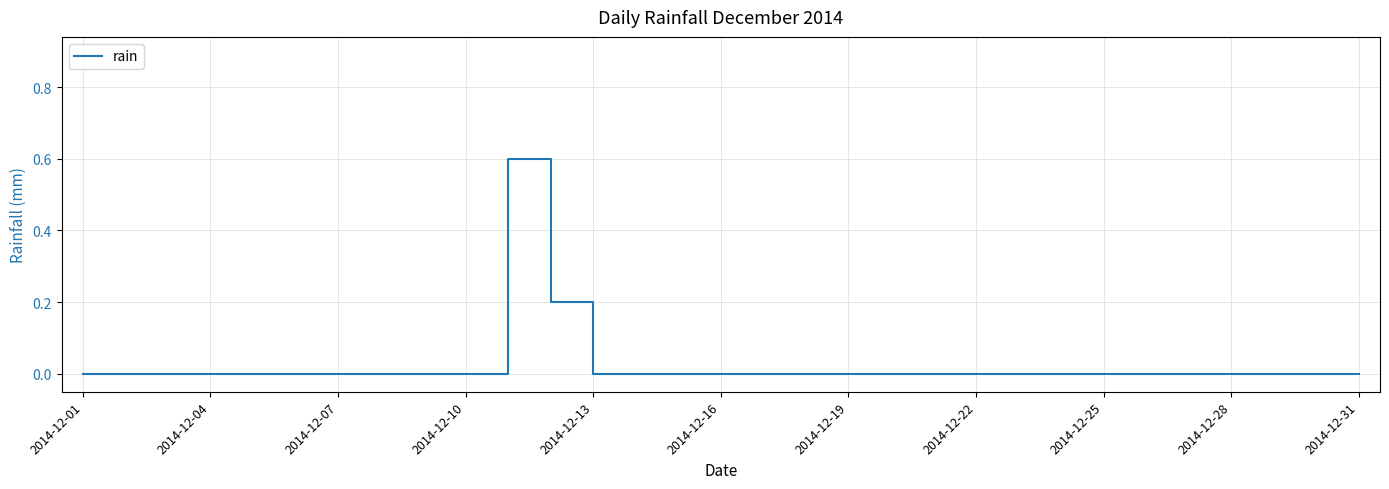

What is the difference between the maximum and minimum values?

0.6